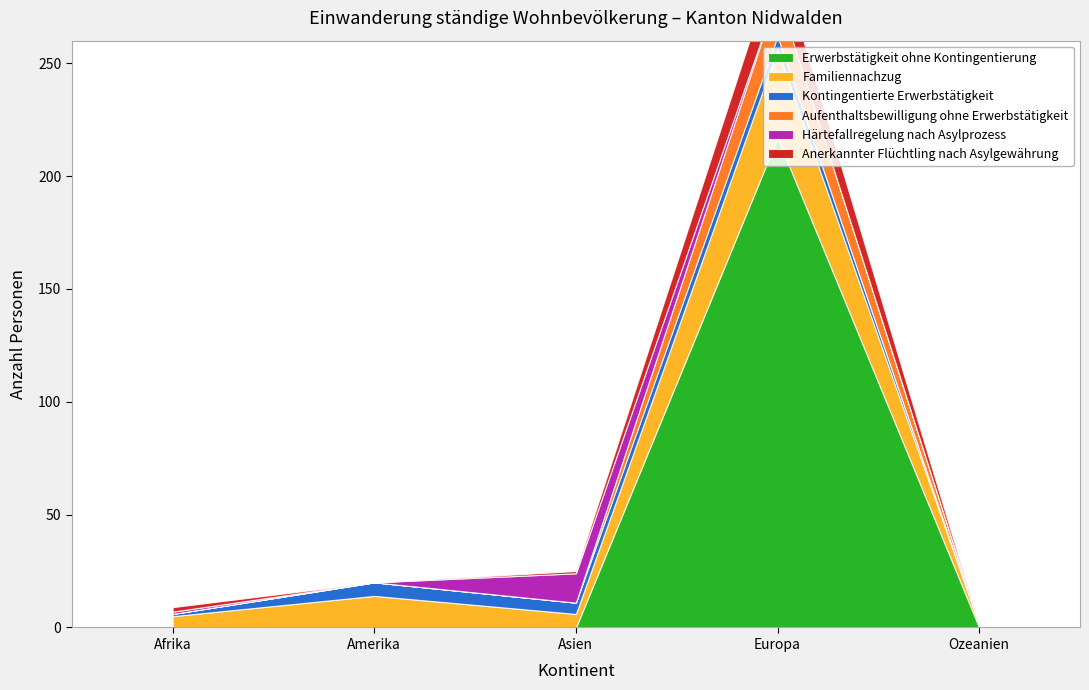

What is the total value across all series at Europa?

298